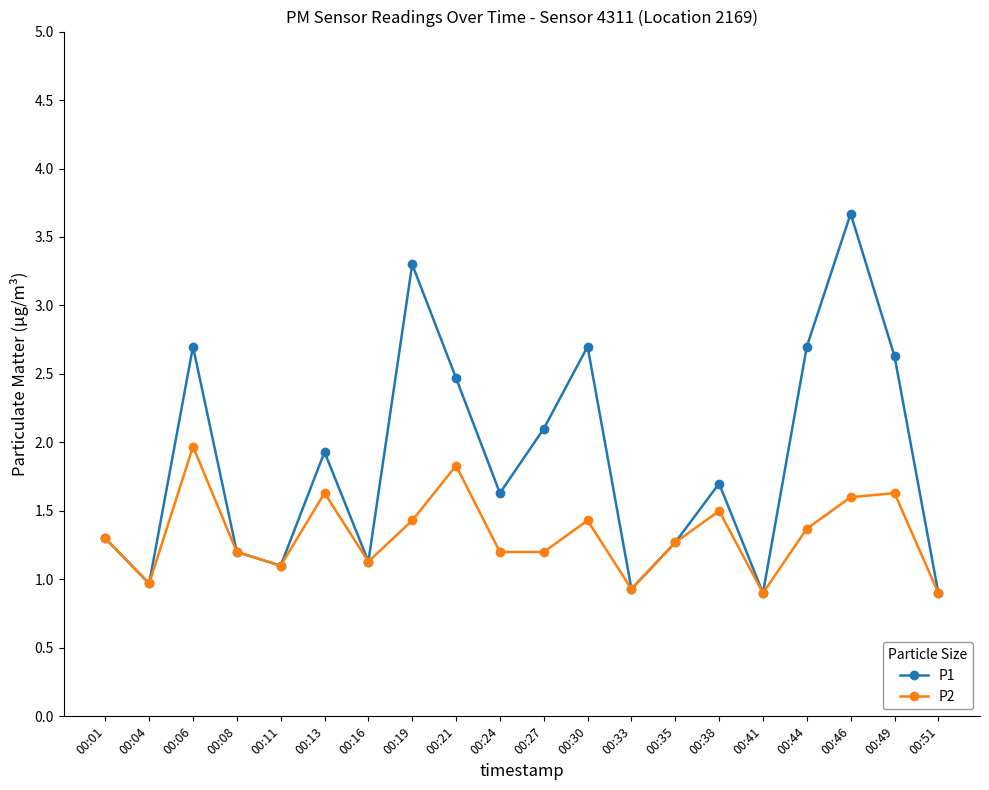

What is the value of the P1 point at the 13th from the left?

0.9